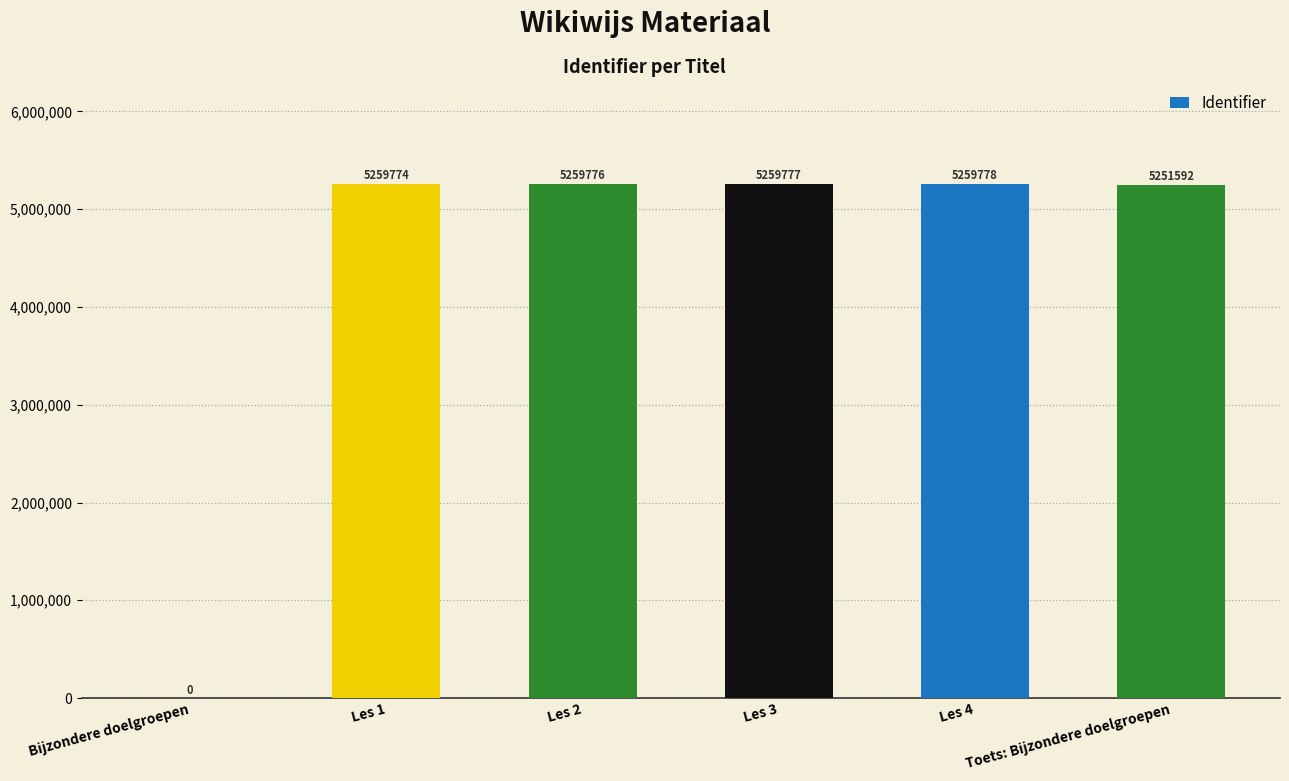

What is the sum of all values?

26290697